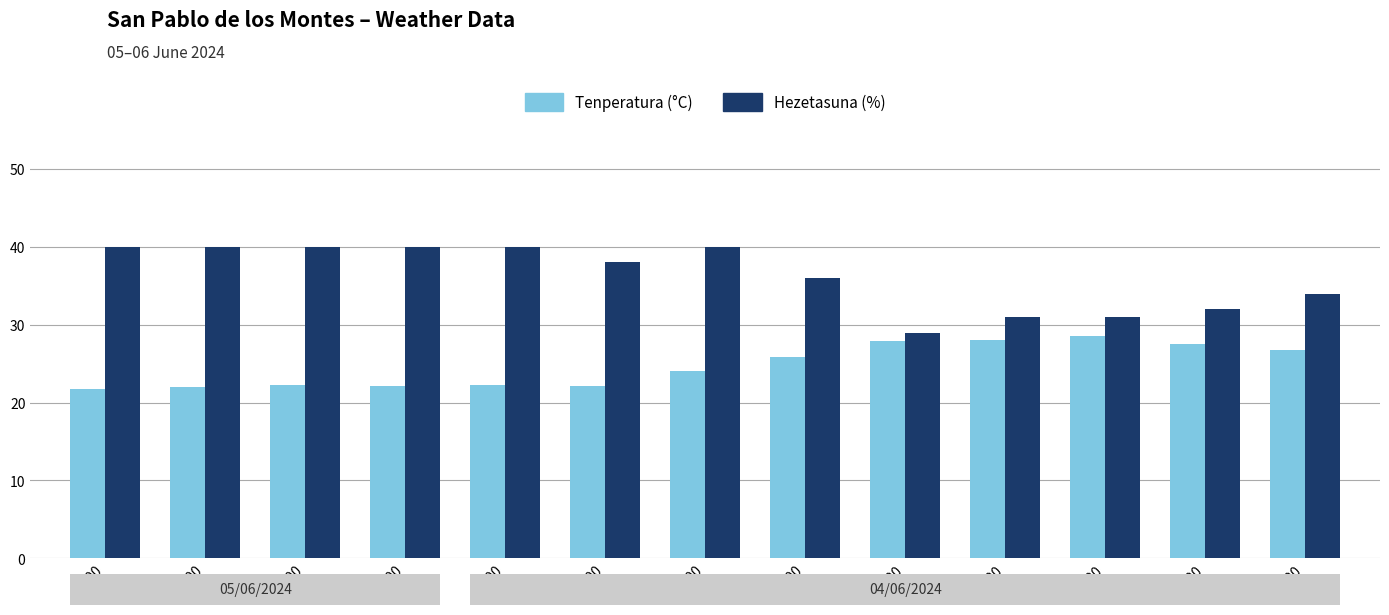

What is the maximum value for Hezetasuna (%)?

40.0